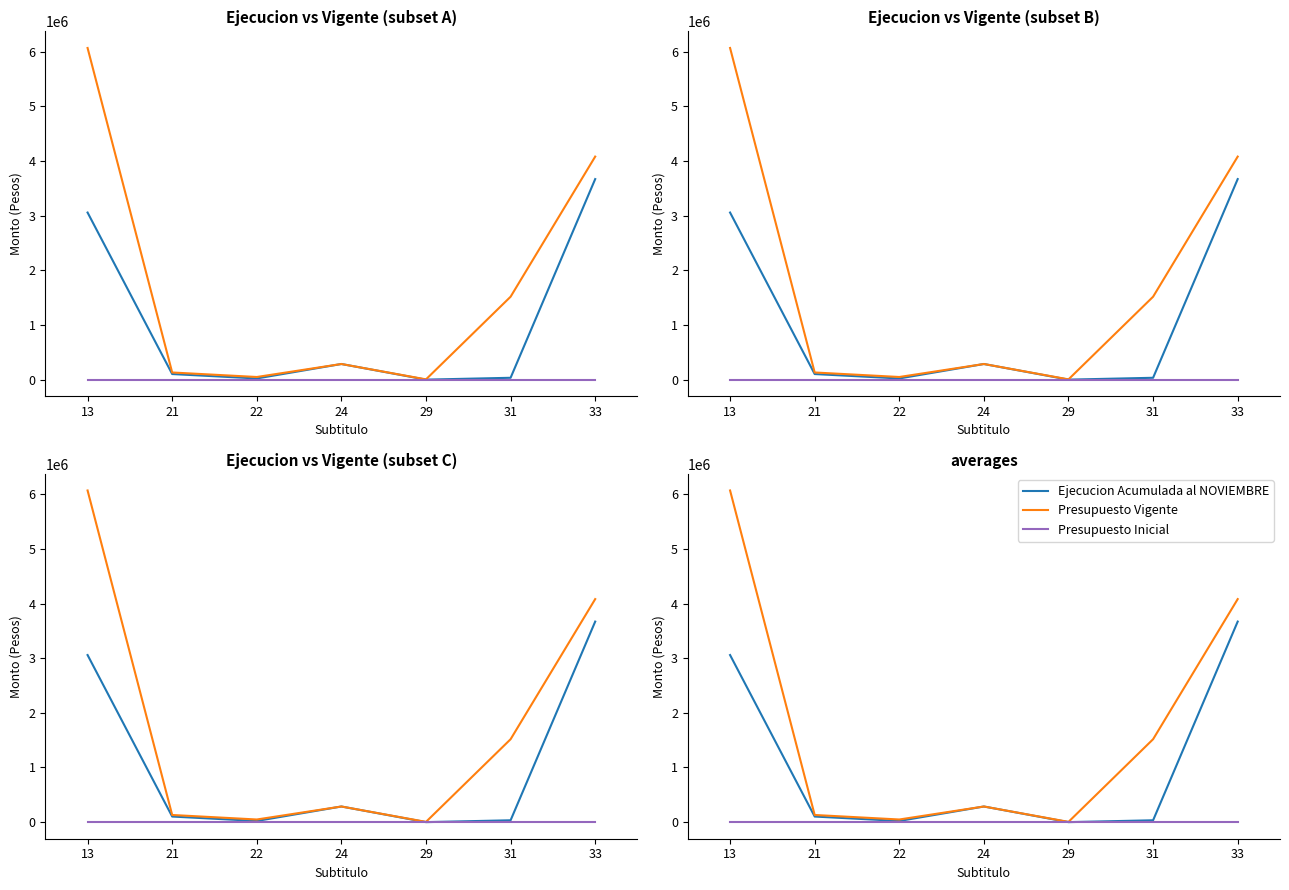

At 13, list the series in order from smallest to largest.

Presupuesto Inicial, Ejecucion Acumulada al NOVIEMBRE, Presupuesto Vigente